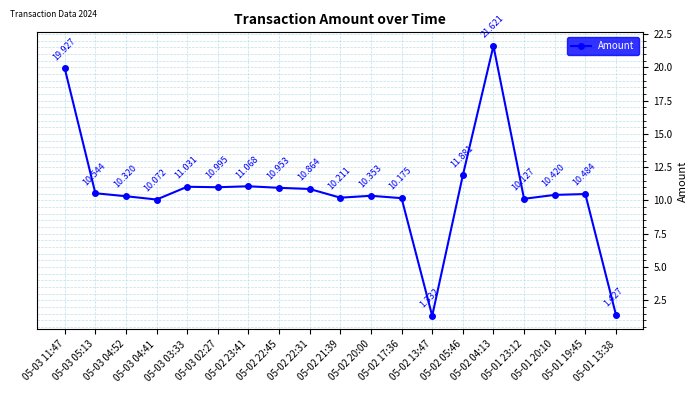

What is the change in value from 05-02 04:13 to 05-01 19:45?

-11.1